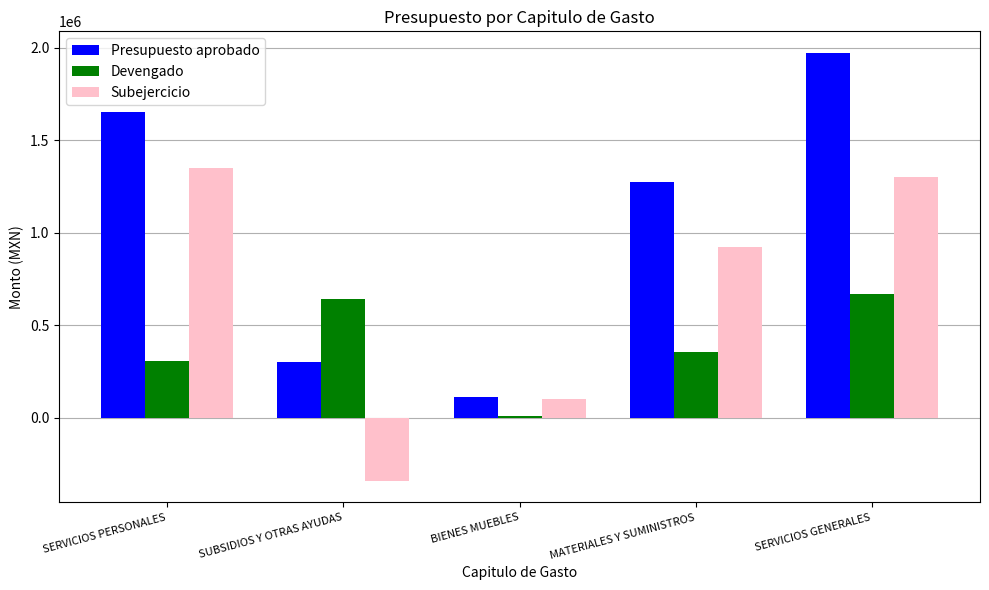

Is it true that Devengado equals 670958.5 at SERVICIOS GENERALES?

True